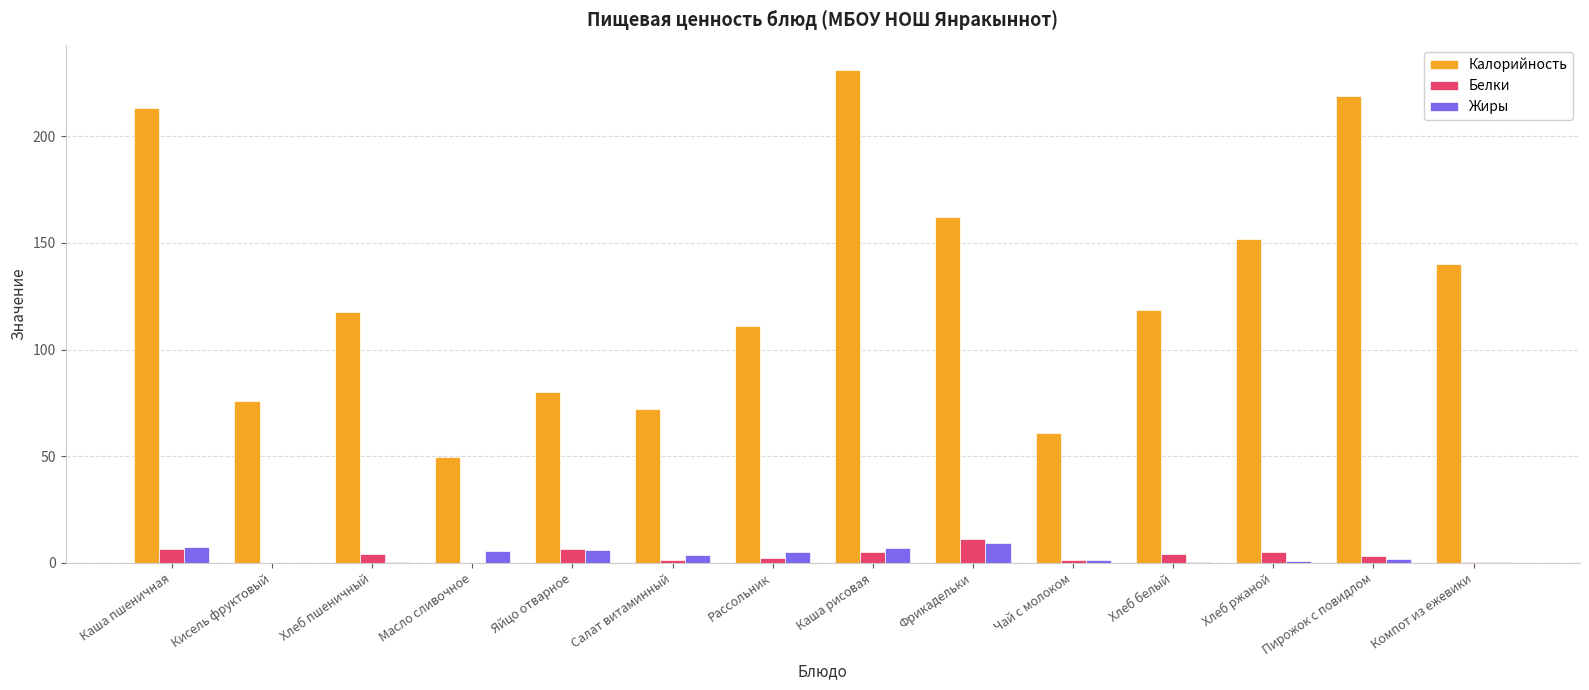

How many groups of bars are there?

14